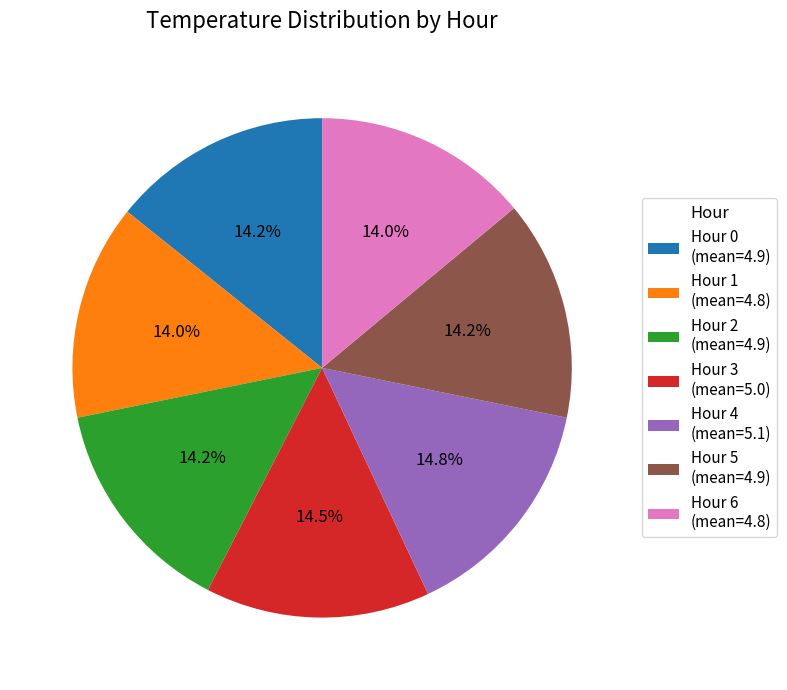

What portion of the pie excludes Hour 1?

86.0%